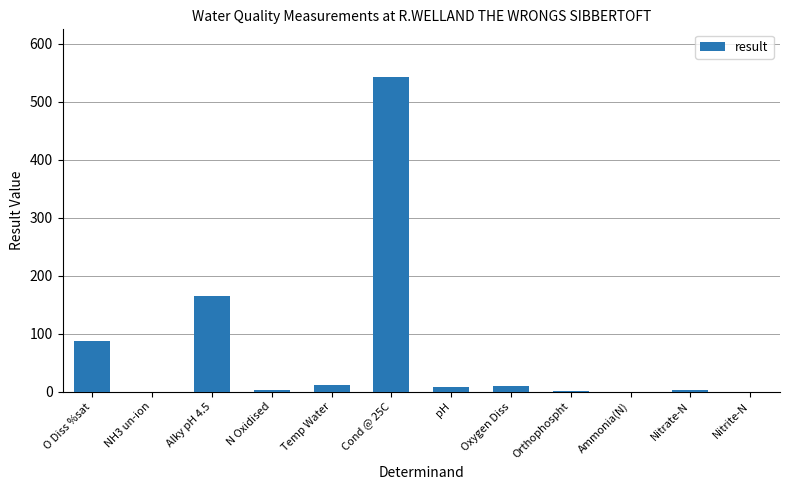

Where is the data nearest to the value 271?

Alky pH 4.5